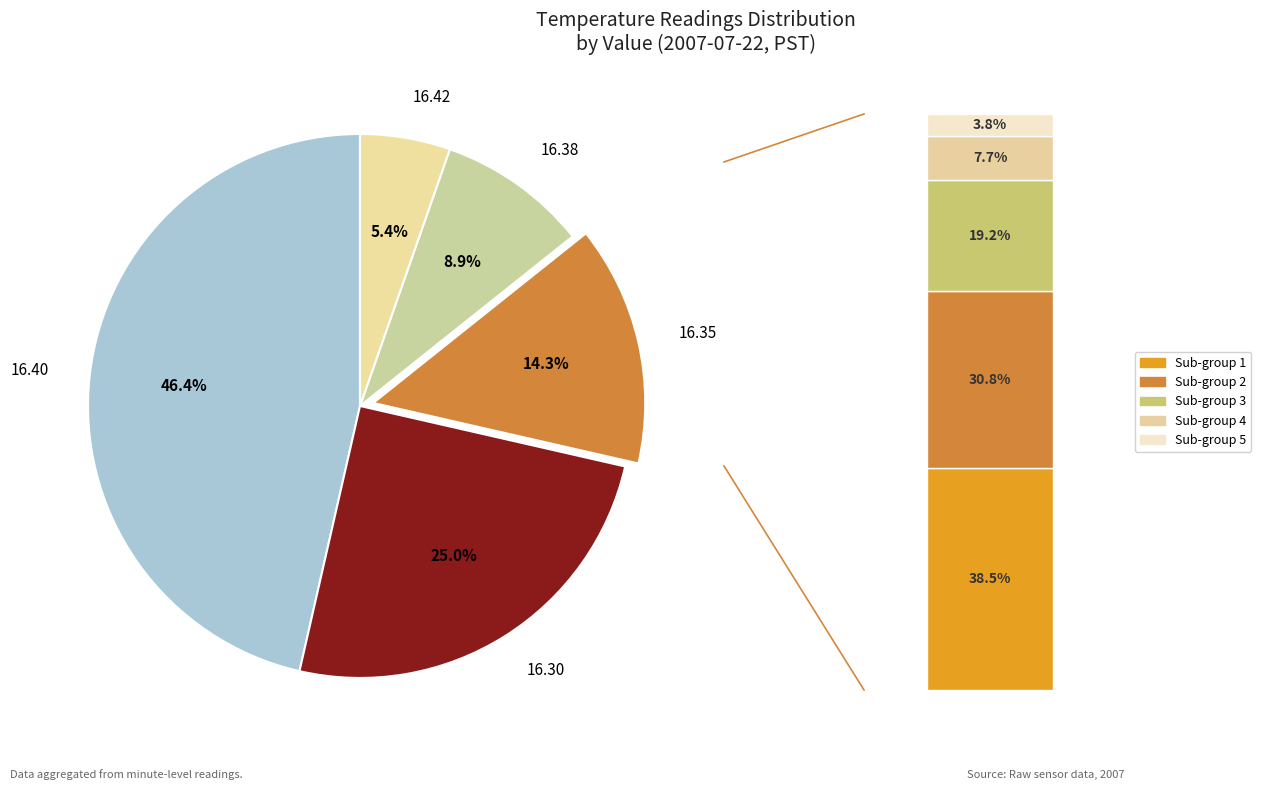

Is Hour 3 the majority of the pie?

No